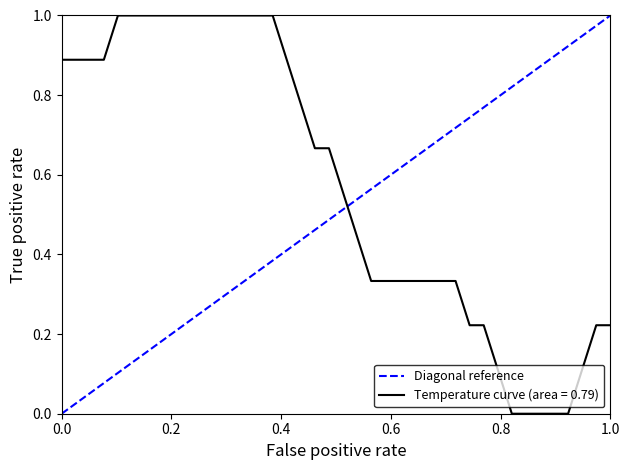

How many series are shown in this chart?

1